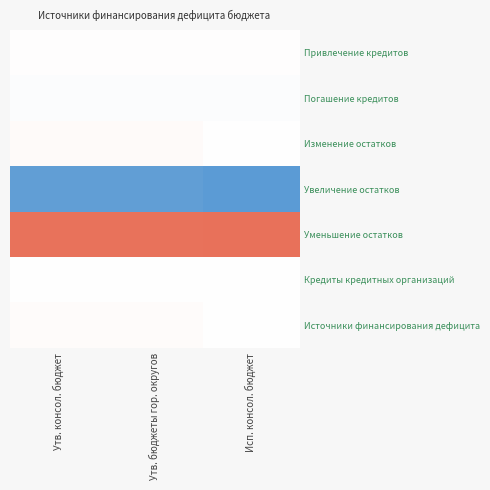

Reading left to right, what are all the values shown in this chart?

Привлечение кредитов: Утв. консол. бюджет=180000000.0	Утв. бюджеты гор. округов=180000000.0	Исп. консол. бюджет=180000000.0
Погашение кредитов: Утв. консол. бюджет=-231563400.0	Утв. бюджеты гор. округов=-231563400.0	Исп. консол. бюджет=-231563400.0
Изменение остатков: Утв. консол. бюджет=387779643.7	Утв. бюджеты гор. округов=387779643.7	Исп. консол. бюджет=-24567171.4
Увеличение остатков: Утв. консол. бюджет=-11278340854.3	Утв. бюджеты гор. округов=-11278340854.3	Исп. консол. бюджет=-11762368446.0
Уменьшение остатков: Утв. консол. бюджет=11666120498.0	Утв. бюджеты гор. округов=11666120498.0	Исп. консол. бюджет=11737801274.7
Кредиты кредитных организаций: Утв. консол. бюджет=-51563400.0	Утв. бюджеты гор. округов=-51563400.0	Исп. консол. бюджет=-51563400.0
Источники финансирования дефицита: Утв. консол. бюджет=336216243.7	Утв. бюджеты гор. округов=336216243.7	Исп. консол. бюджет=-76130571.4